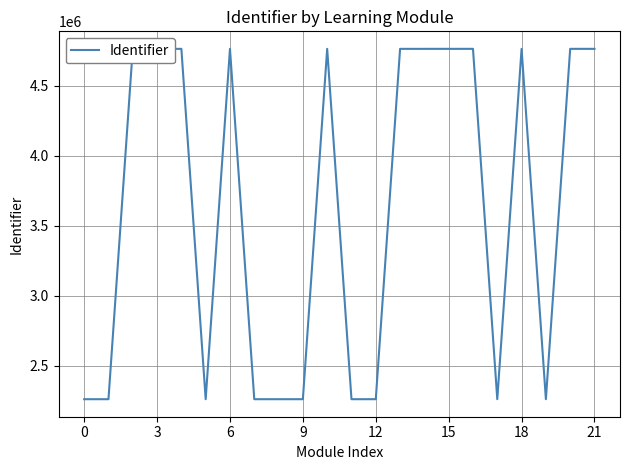

What is the difference between the maximum and minimum values?

2502730